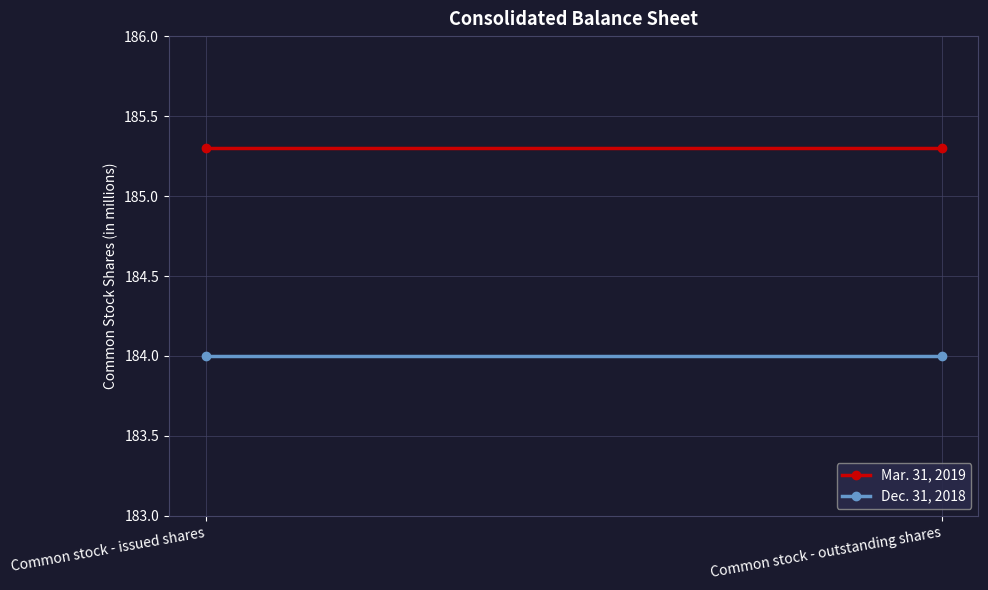

Reading left to right, what are all the values shown in this chart?

Mar. 31, 2019: 185.3	185.3
Dec. 31, 2018: 184.0	184.0